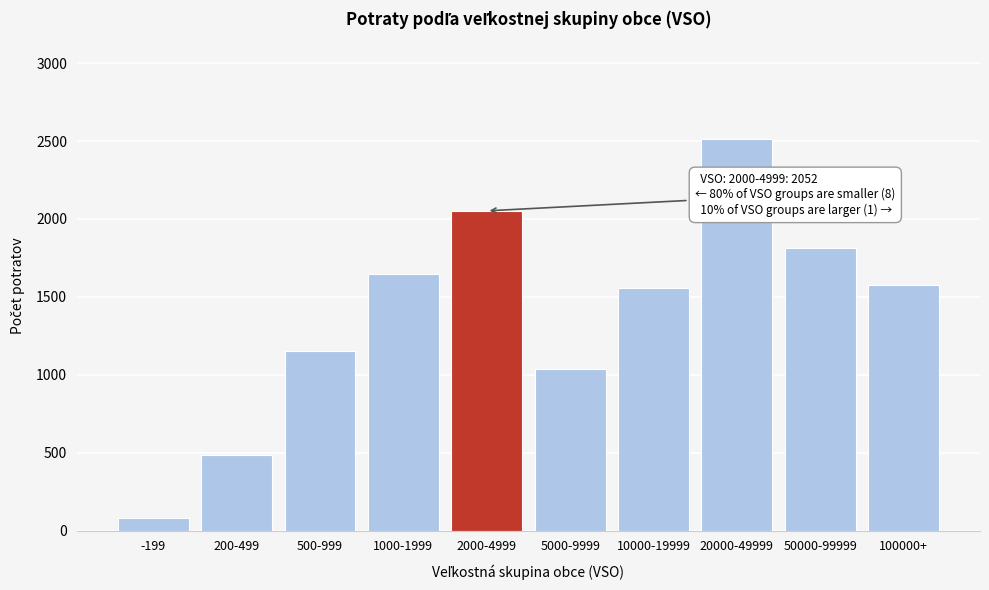

Reading right to left, what are all the values shown in this chart?

1577	1816	2511	1559	1037	2052	1650	1154	486	82